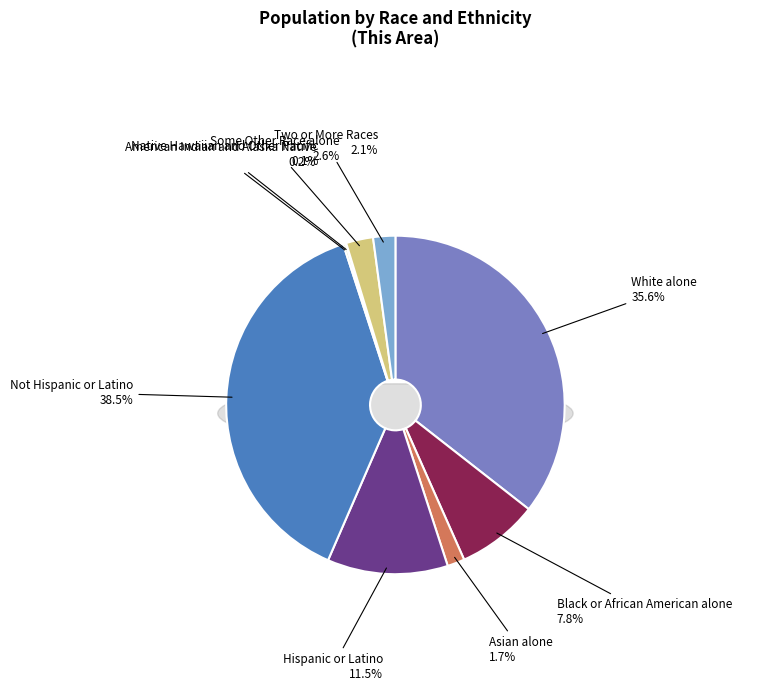

Combined, do Two or More Races and Black or African American alone account for over 50%?

No